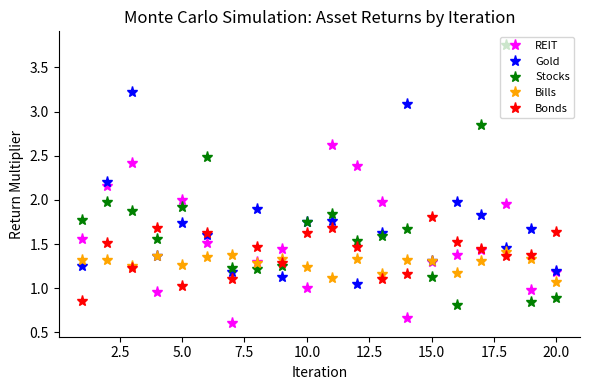

List the series in order of their peak value, highest first.

Stocks, Gold, REIT, Bonds, Bills